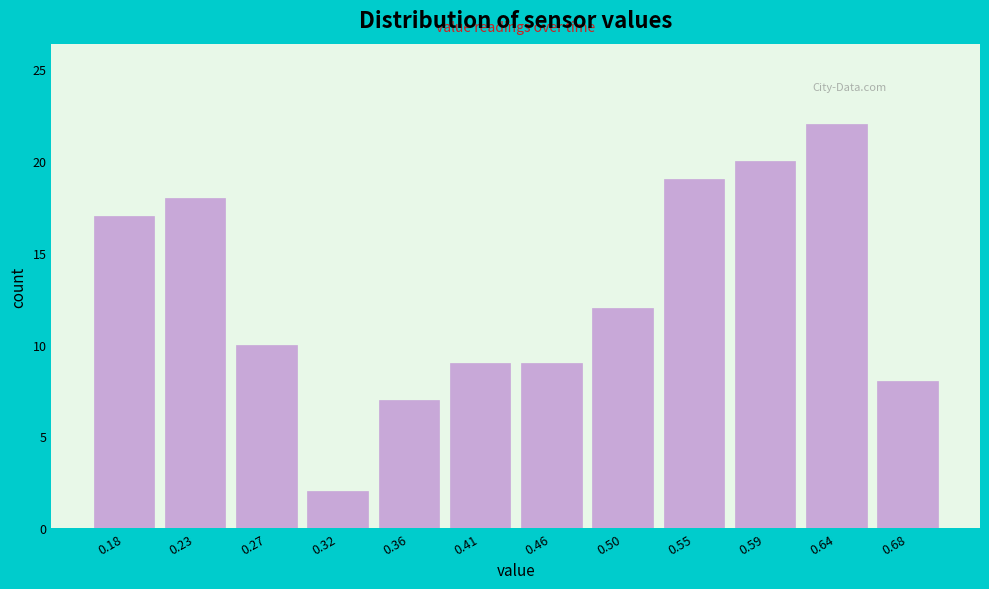

Reading left to right, extract all data points from this chart.

0.18=17	0.23=18	0.27=10	0.32=2	0.36=7	0.41=9	0.46=9	0.50=12	0.55=19	0.59=20	0.64=22	0.68=8